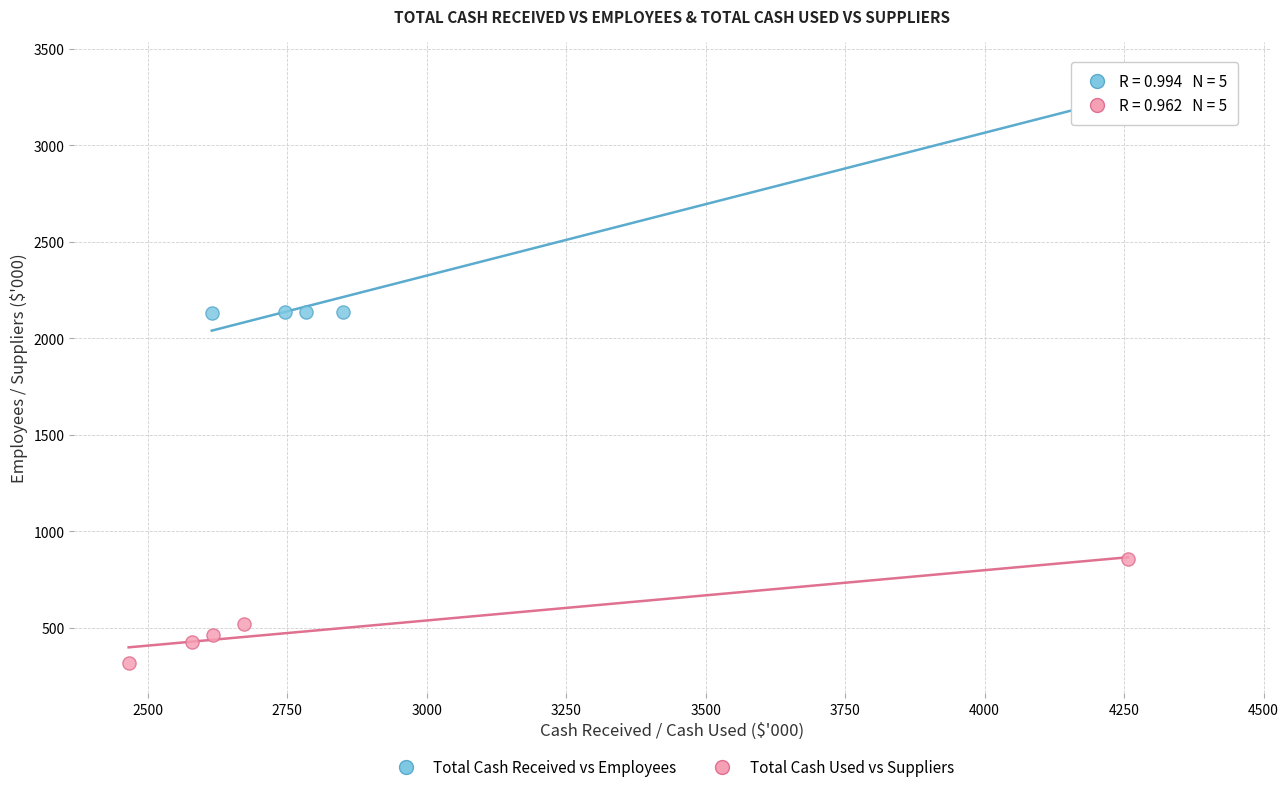

What are all the series names shown in the legend?

Total Cash Received vs Employees, Total Cash Used vs Suppliers